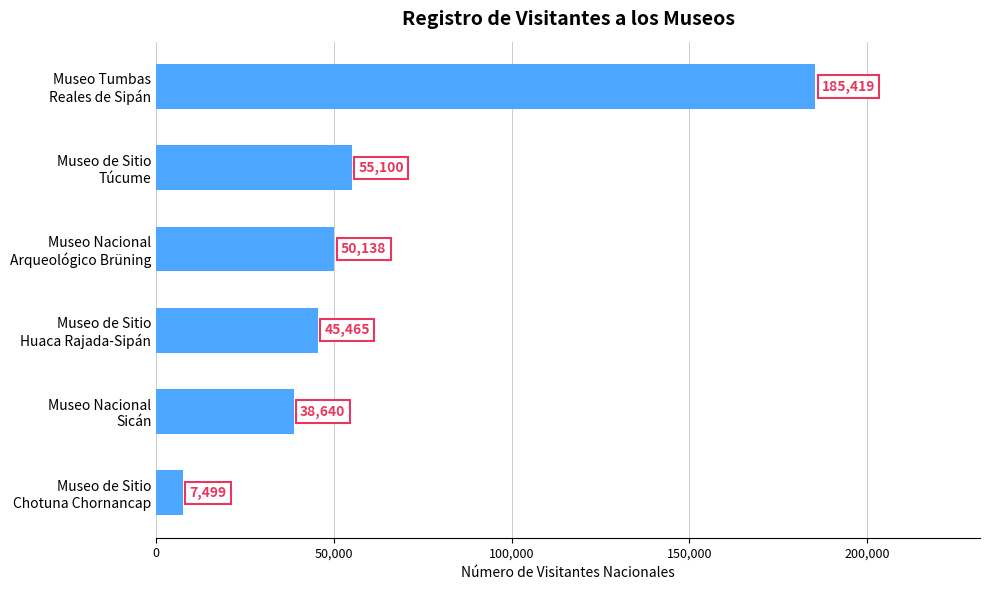

How many data points are less than 50138?

3